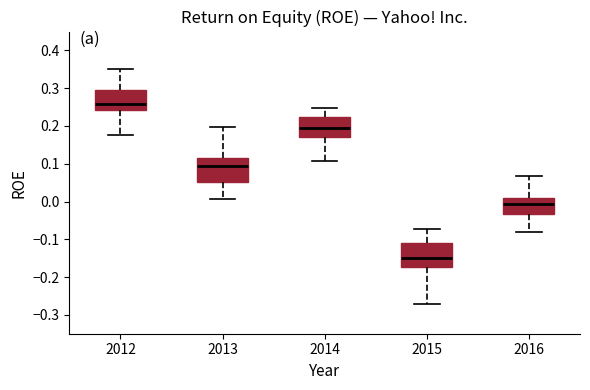

Where is the upper edge of the box at x = 2016 on the y-axis? The values are not printed on the chart, so give them approximately, as read against the axis.

0.01